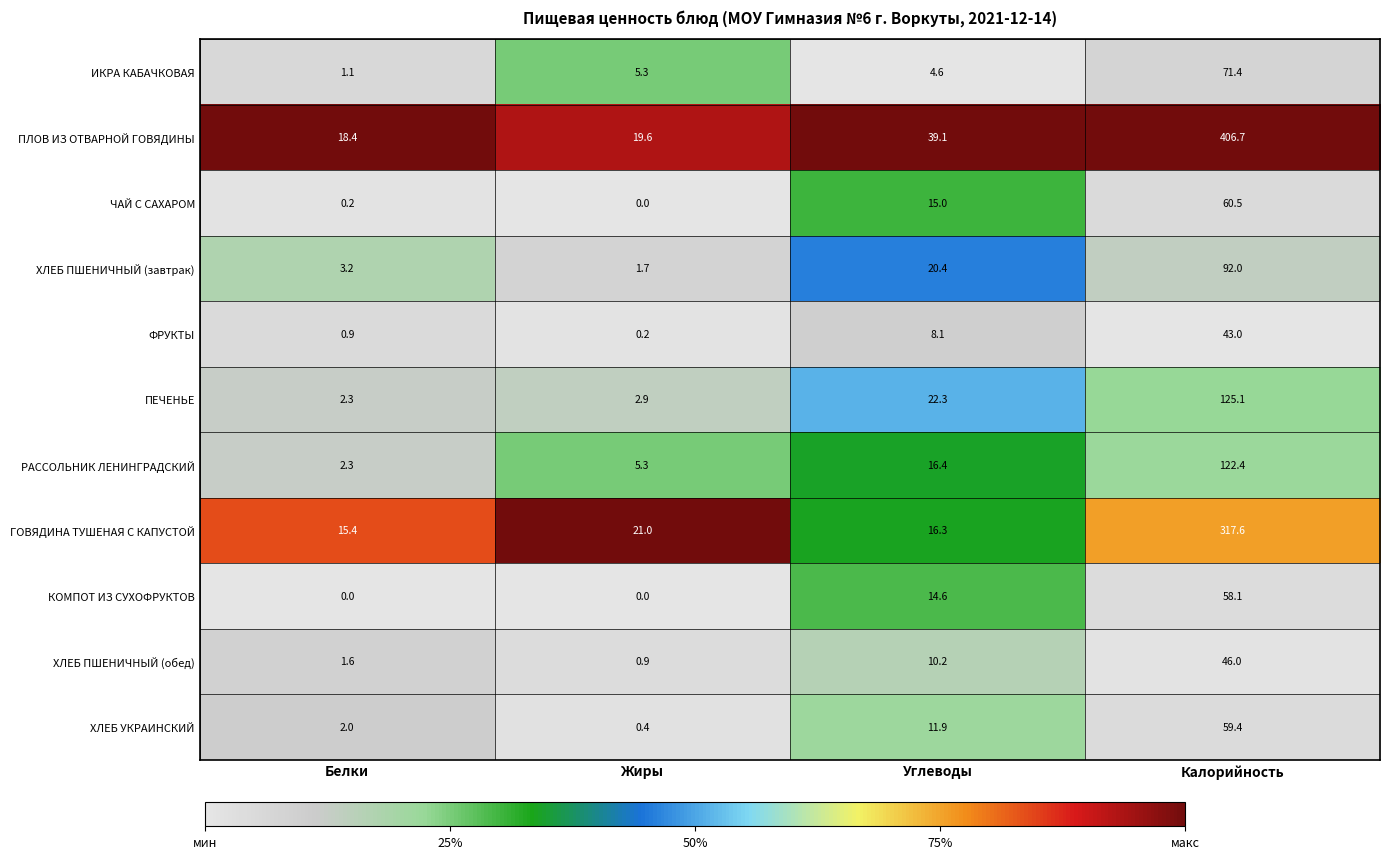

Which series has the largest range (max minus min)?

ПЛОВ ИЗ ОТВАРНОЙ ГОВЯДИНЫ